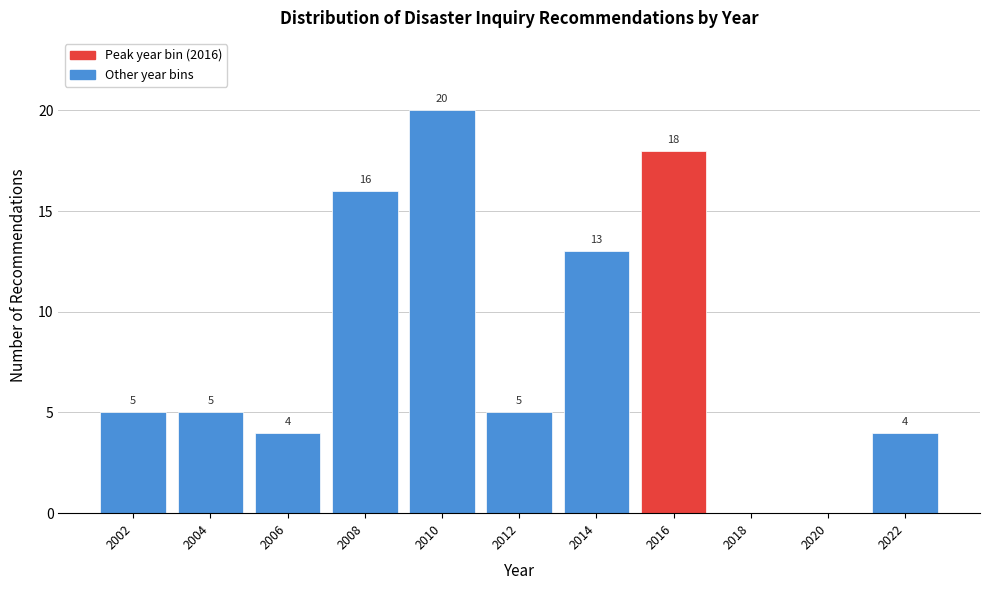

Reading left to right, list all the values displayed in this chart.

2002=5	2004=5	2006=4	2008=16	2010=20	2012=5	2014=13	2016=18	2018=0	2020=0	2022=4